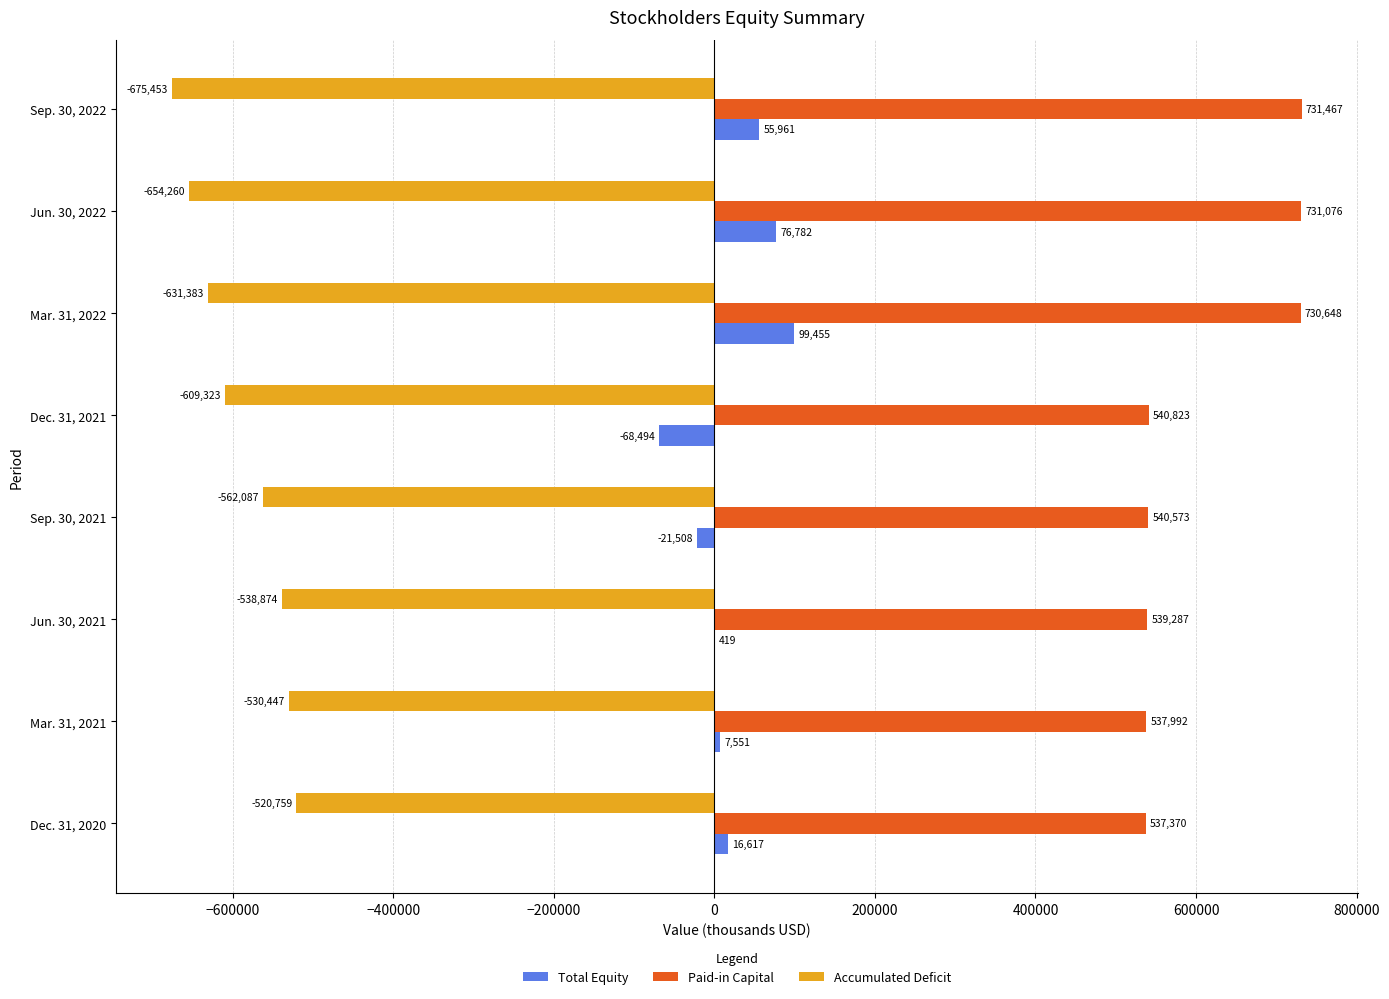

Where is Paid-in Capital nearest to the value 634418?

Dec. 31, 2021